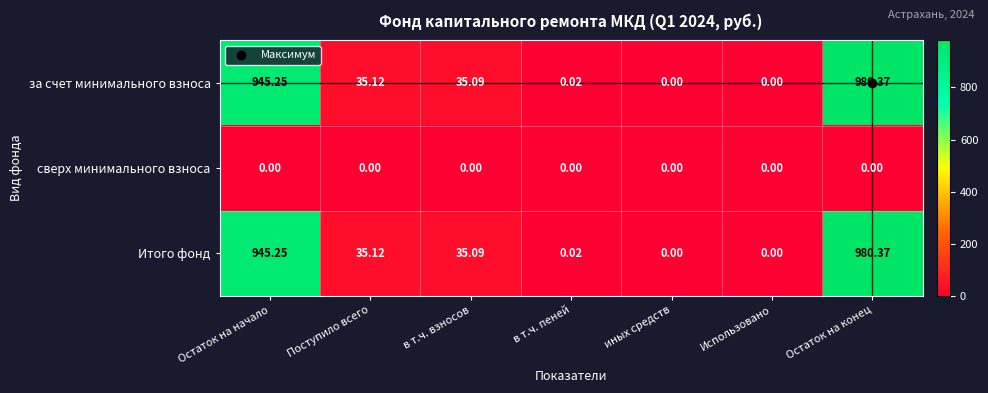

At which category is the sum across all series the highest?

Остаток на конец